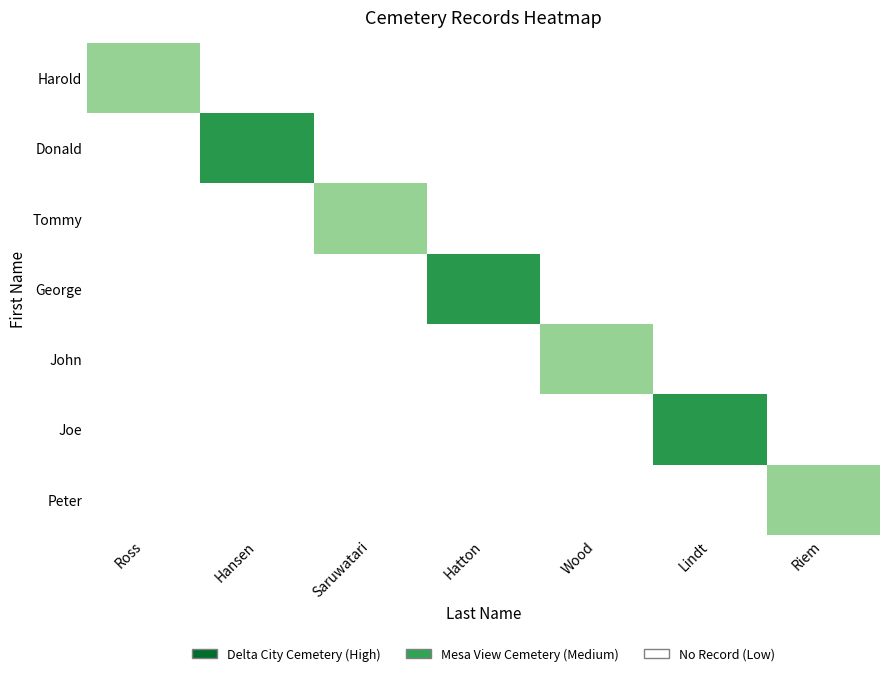

Which category has the highest value across all series?

Hansen